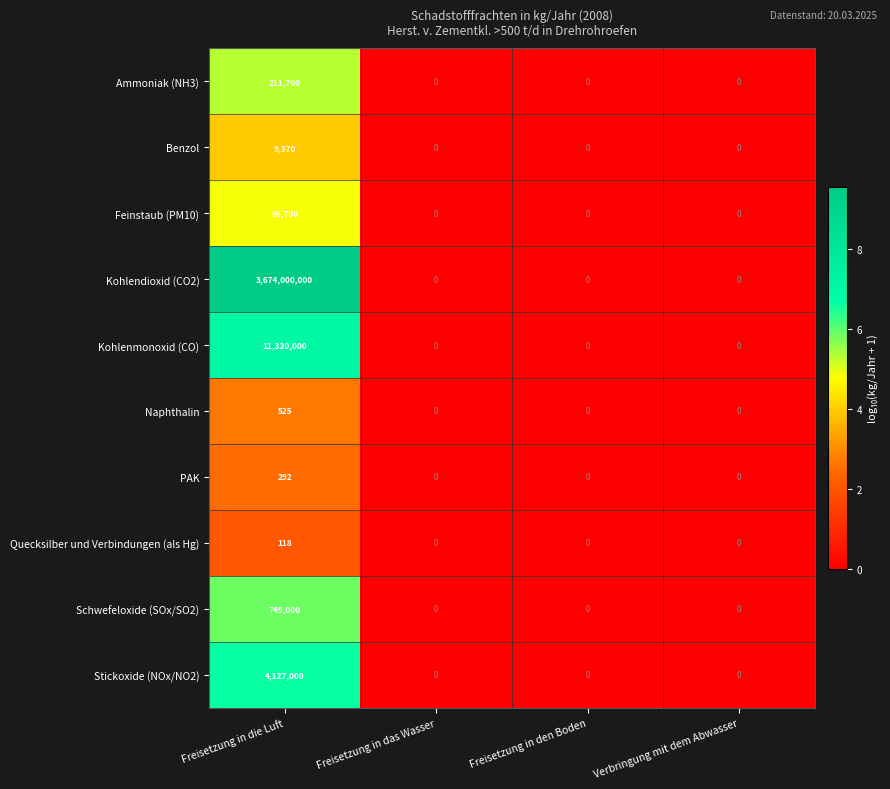

What is the difference between the Kohlenmonoxid (CO) values at Freisetzung in die Luft and Freisetzung in das Wasser?

11320000